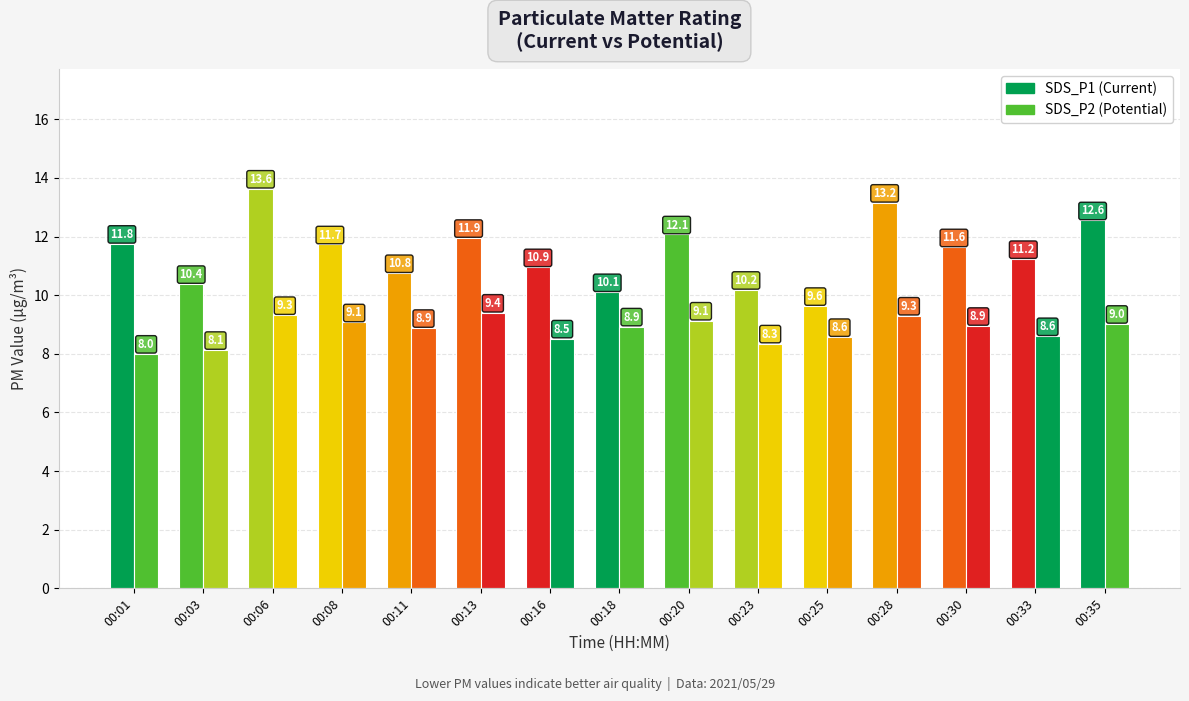

Between 00:25 and 00:18, which is larger?

00:18